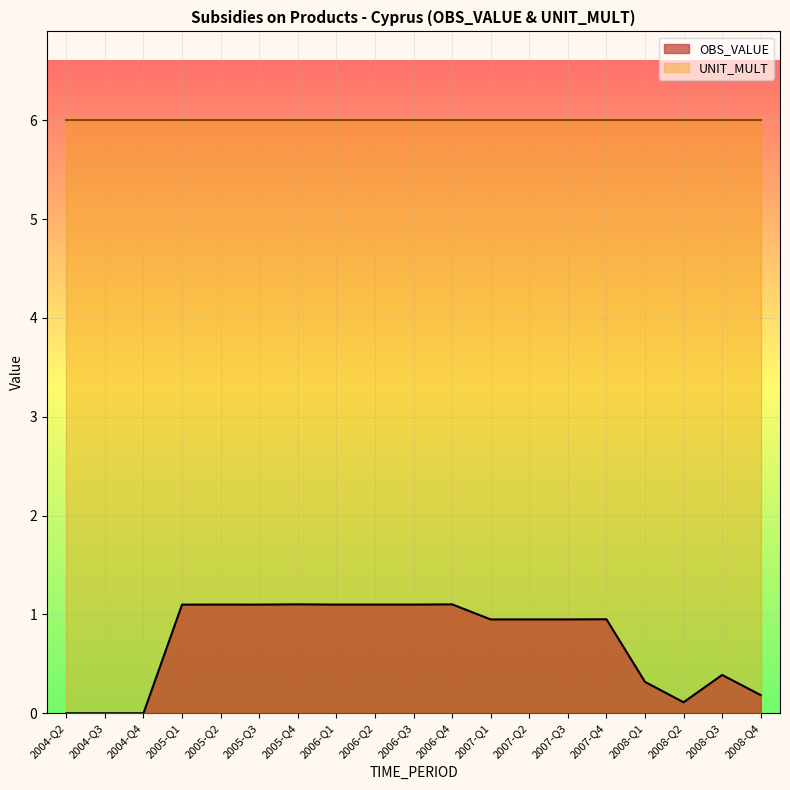

Reading left to right, transcribe all the data shown in this chart.

0.0	0.0	0.0	1.1	1.1	1.1	1.1	1.1	1.1	1.1	1.1	0.9	0.9	0.9	1.0	0.3	0.1	0.4	0.2